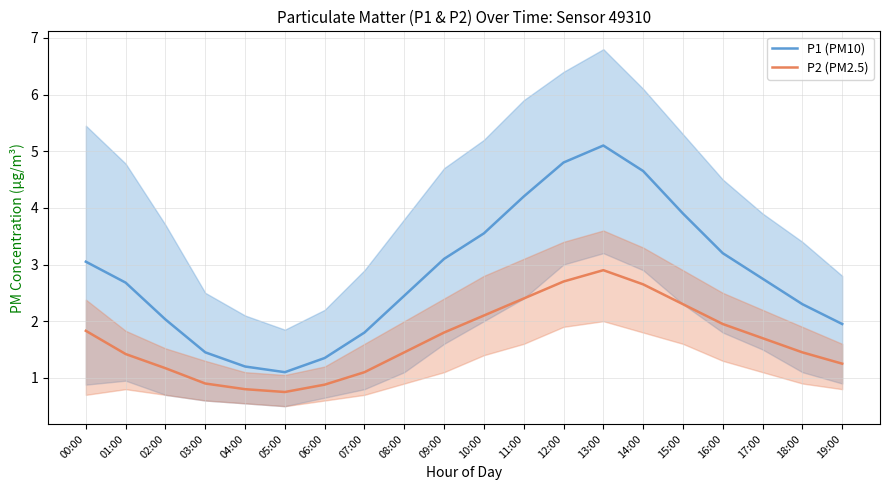

How many lines are shown in the chart?

2